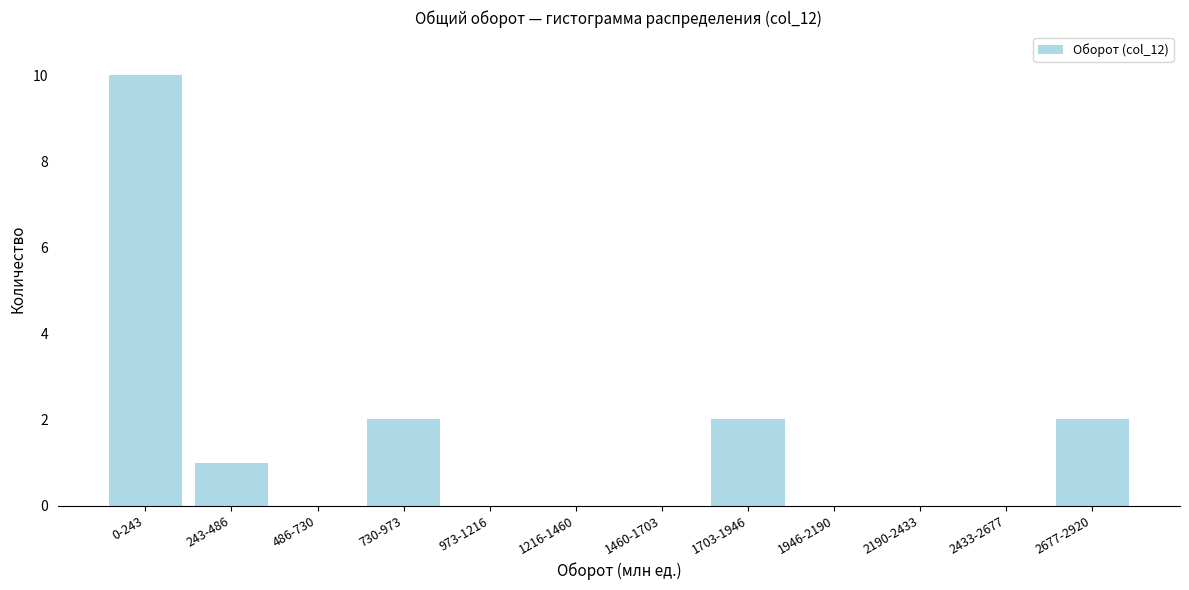

Reading right to left, list all the values displayed in this chart.

2677-2920=2	2433-2677=0	2190-2433=0	1946-2190=0	1703-1946=2	1460-1703=0	1216-1460=0	973-1216=0	730-973=2	486-730=0	243-486=1	0-243=10